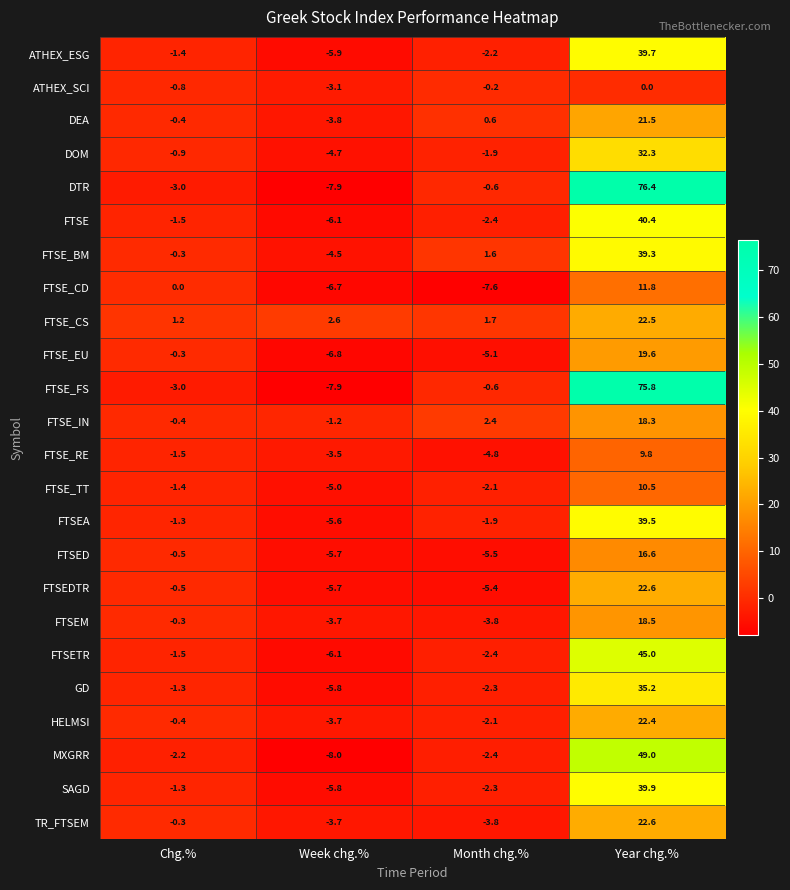

How many categories are shown in the chart?

4